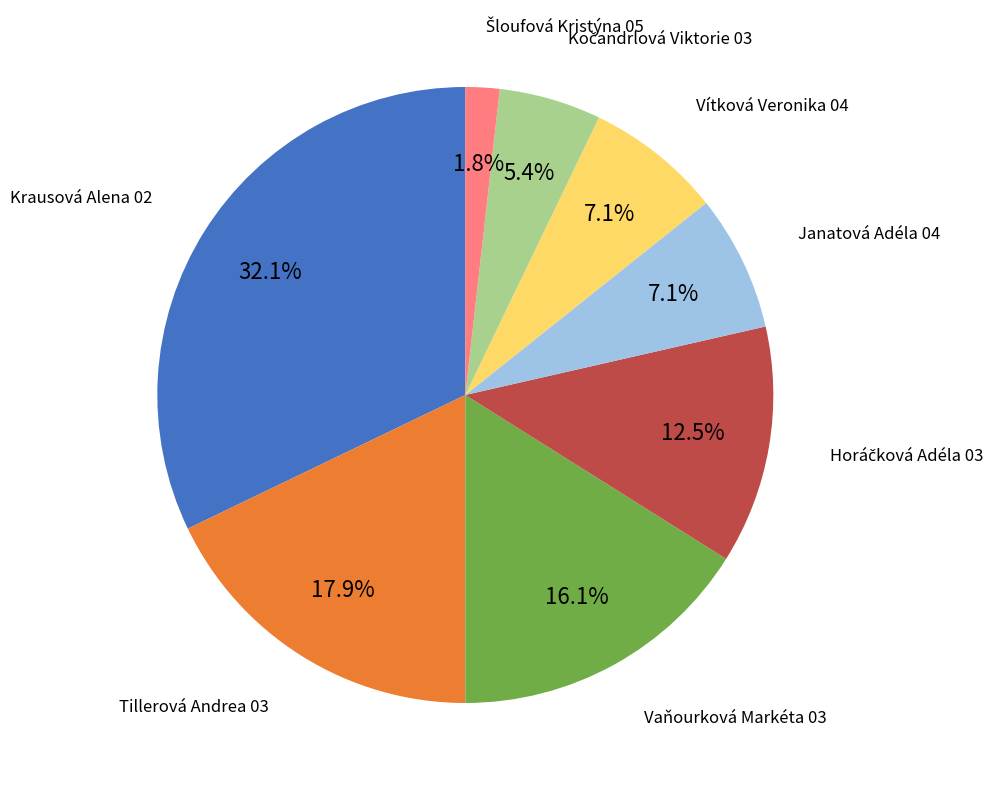

How many segments does this pie chart have?

8